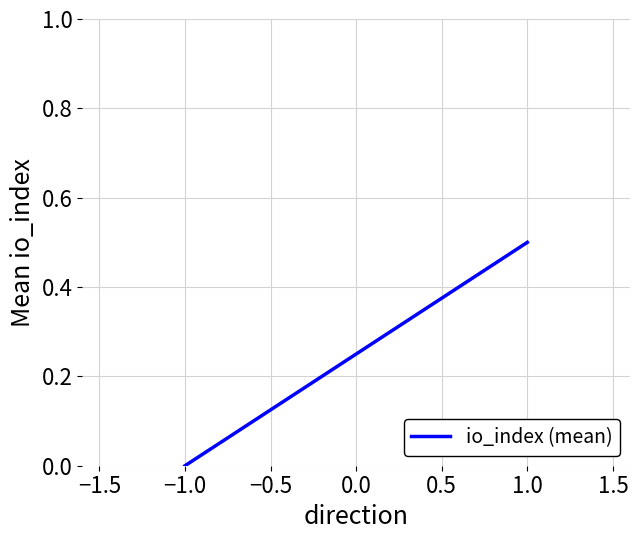

What is the average value?

0.2